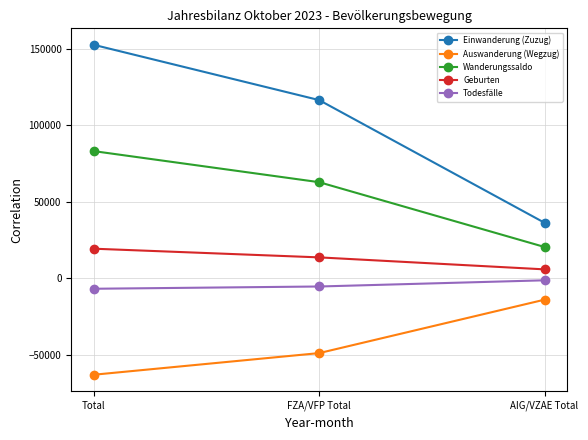

Rank the series at FZA/VFP Total from lowest to highest value.

Auswanderung (Wegzug), Todesfälle, Geburten, Wanderungssaldo, Einwanderung (Zuzug)